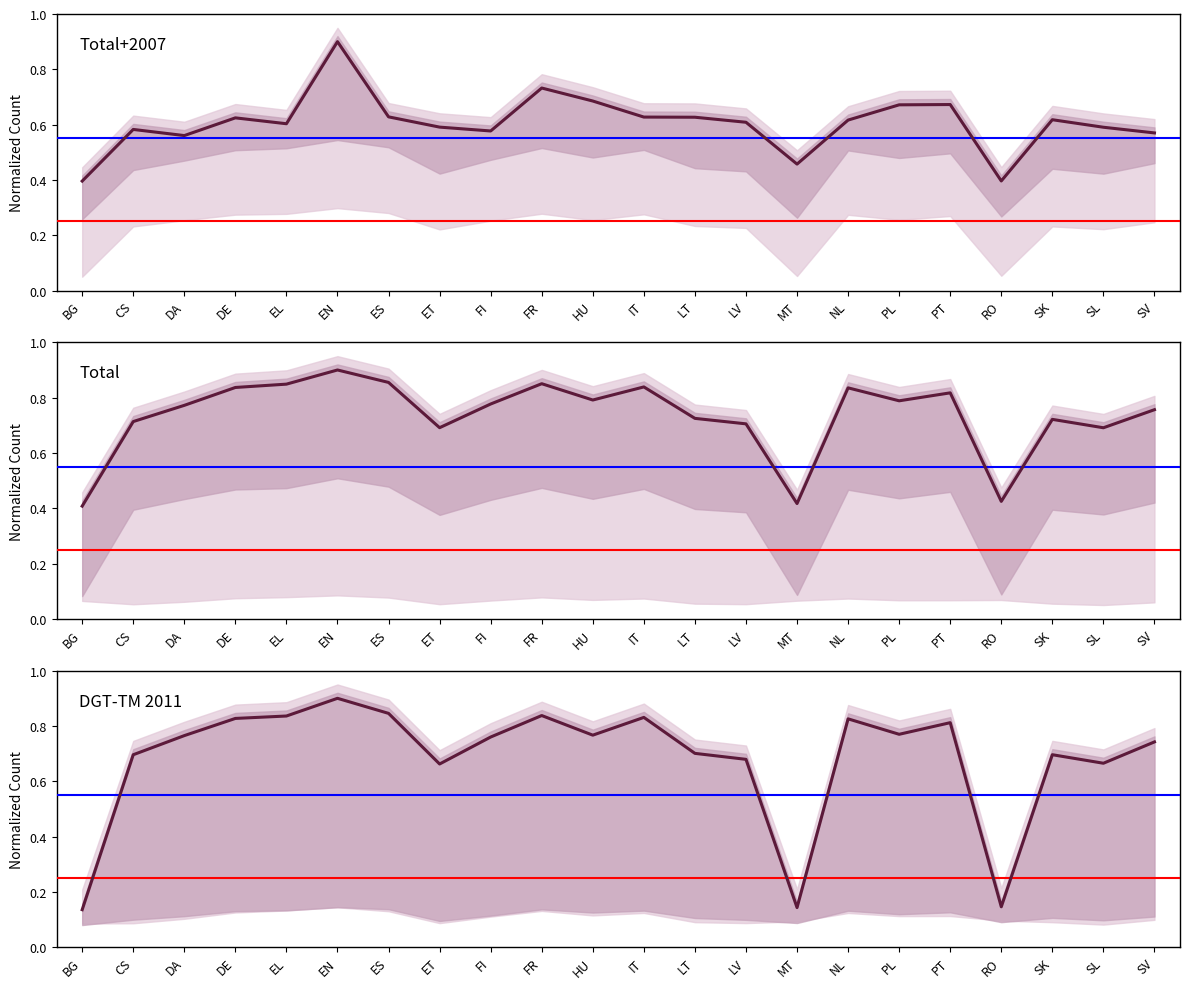

The value of Total+2007 at SL is 0.8. True or false?

False